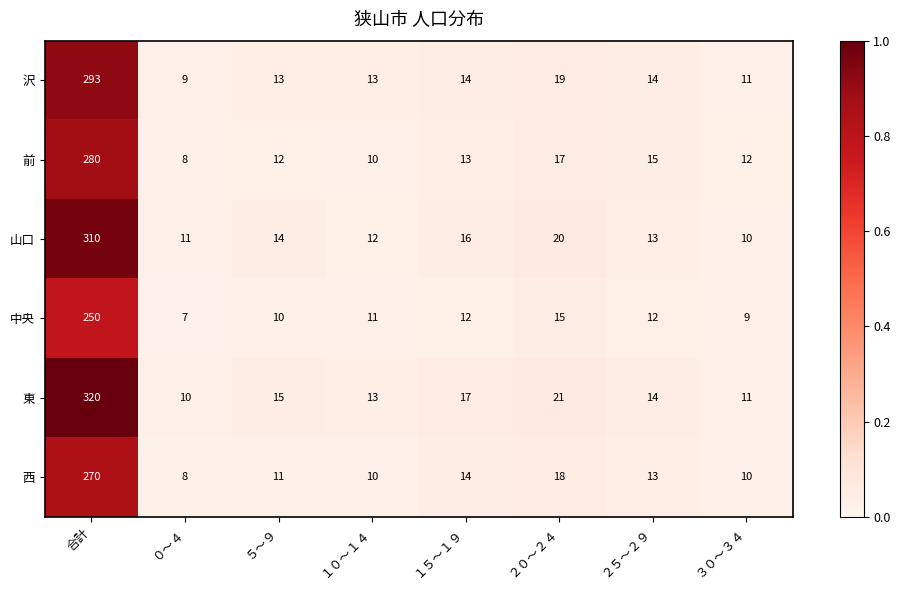

What is the average value of the 中央 series?

41